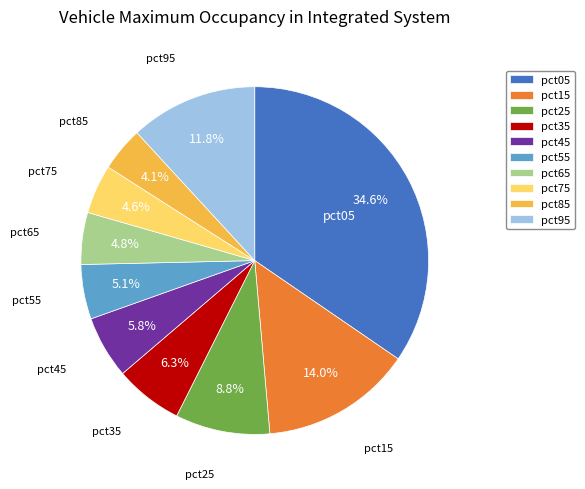

To the nearest percent, what is the difference between the pct05 and pct35 slice percentages?

28%